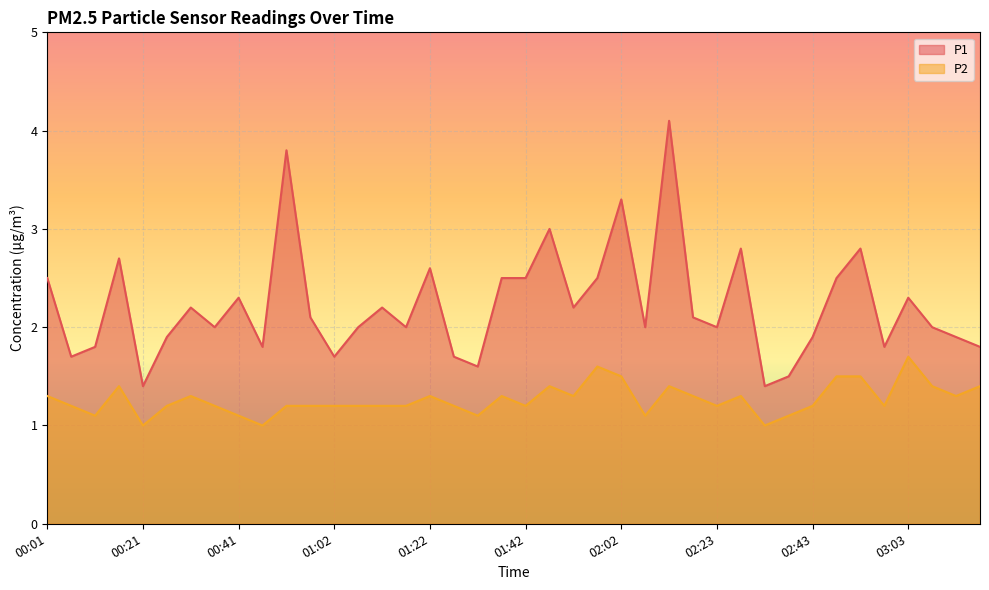

The P2 series shows 1.2 at 01:02. True or false?

True